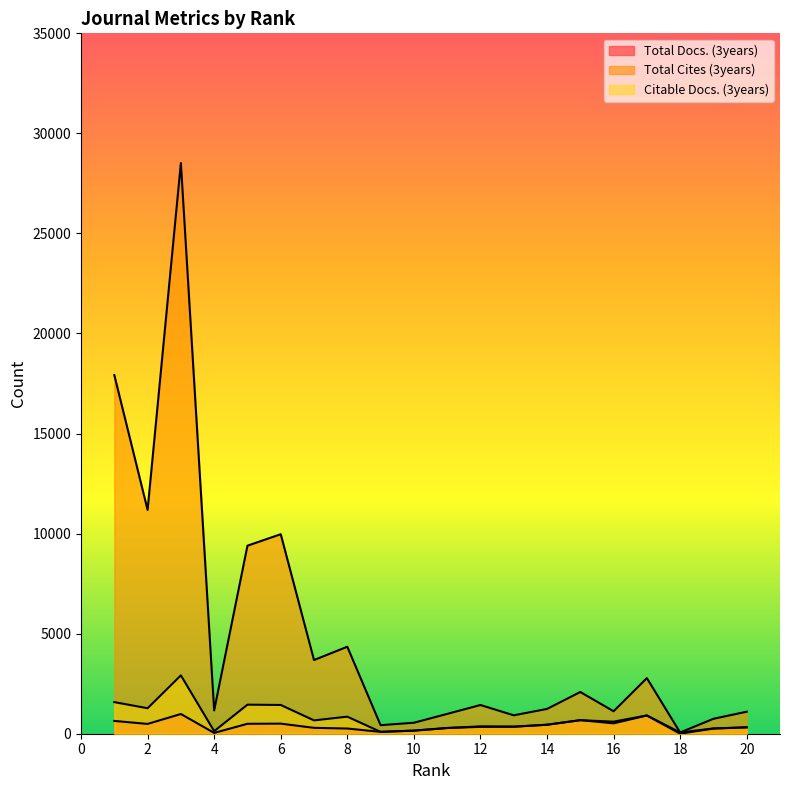

What is the value of the Citable Docs. (3years) point at the 12th from the left?

342